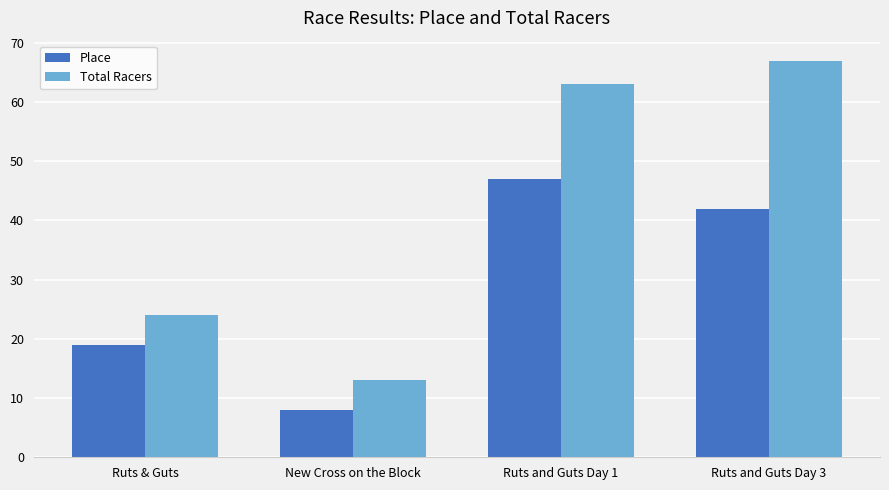

The Total Racers series shows 7 at New Cross on the Block. True or false?

False